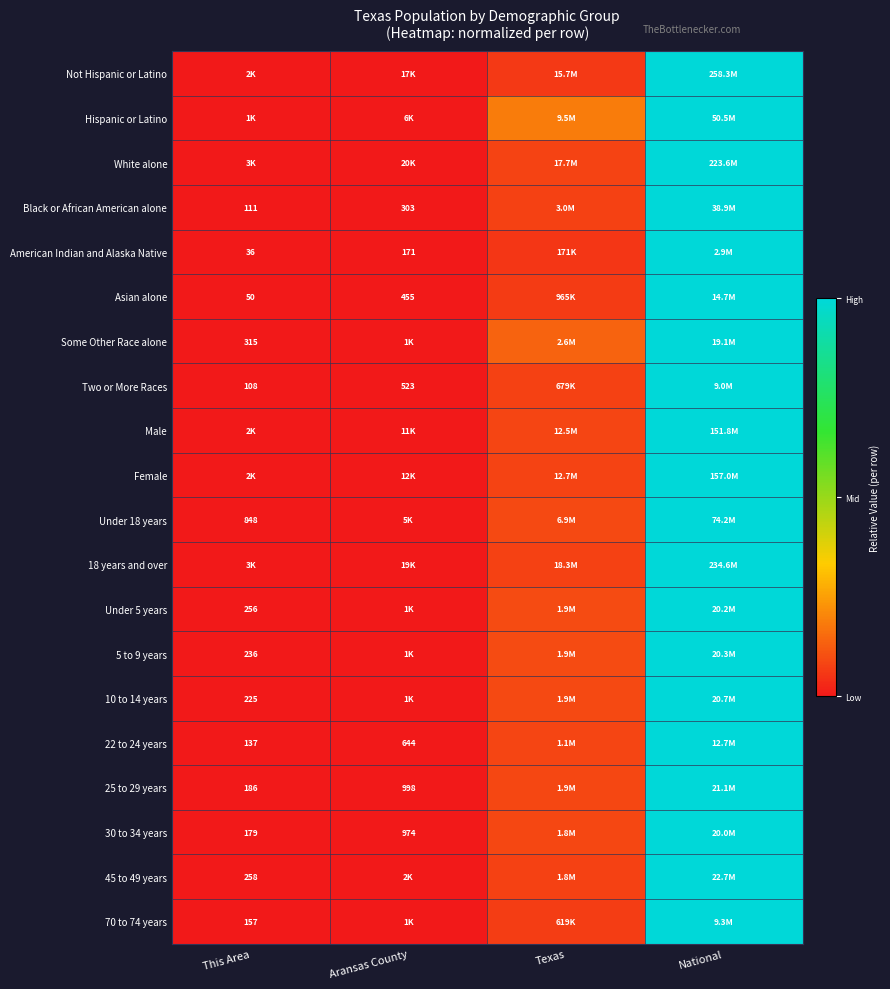

At how many categories does at least one series exceed 0?

3